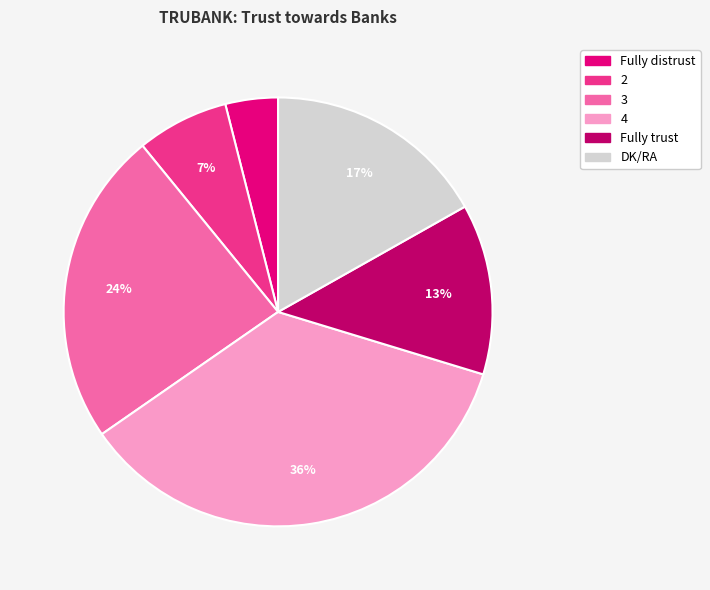

To the nearest percent, what is the difference between the largest and smallest slice percentages?

32%